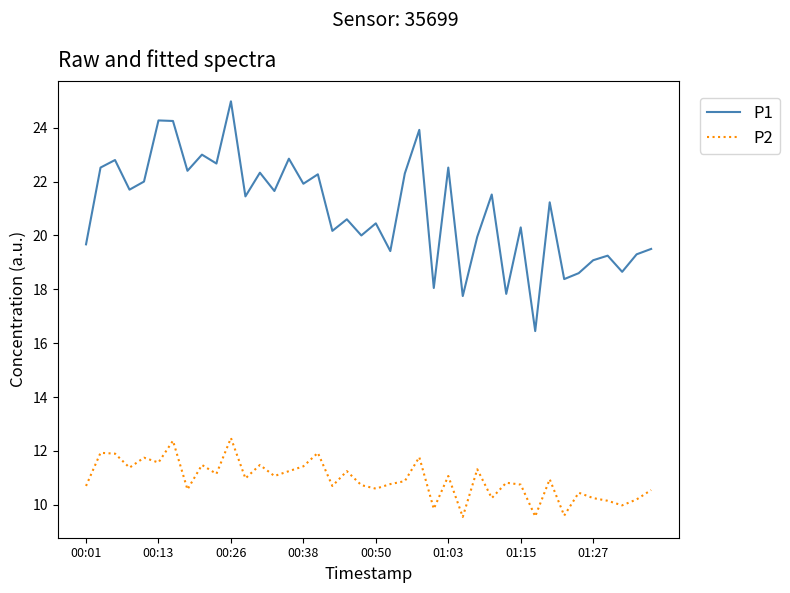

What is the lowest value of the P2 series?

9.6